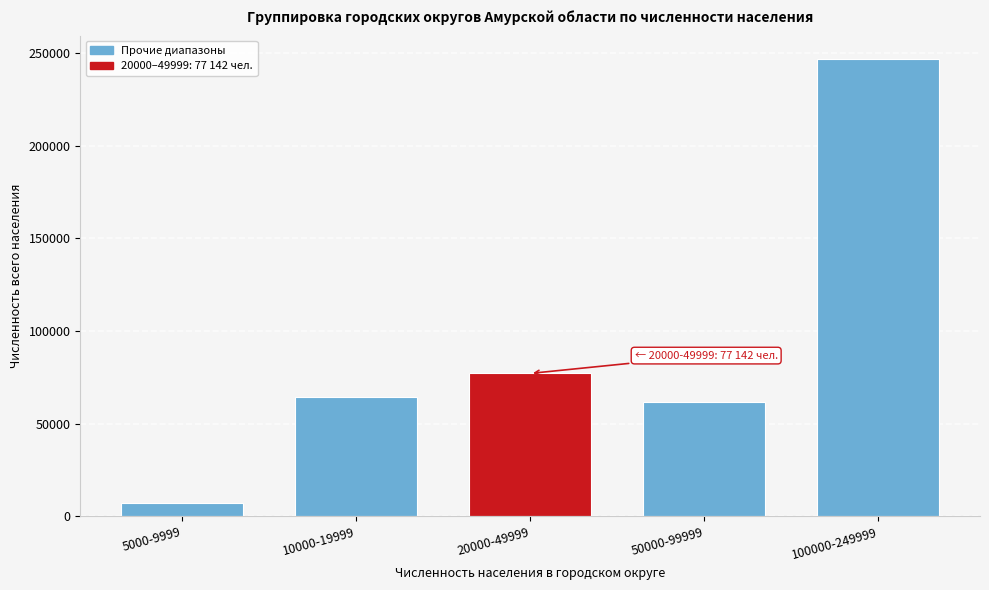

Reading right to left, list all the values displayed in this chart.

100000-249999=246987	50000-99999=61868	20000-49999=77142	10000-19999=64485	5000-9999=7194